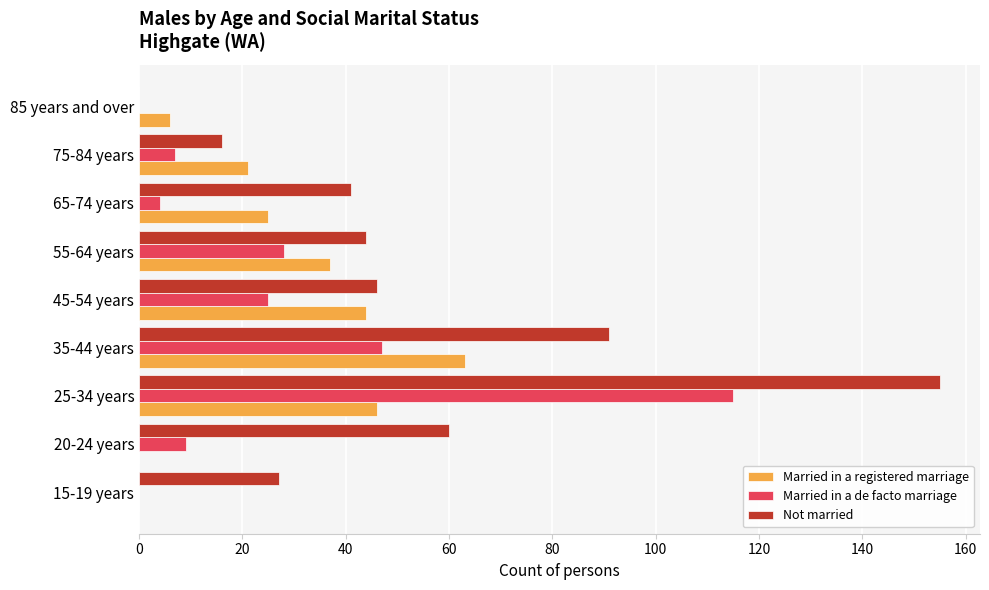

What is the sum of the Married in a de facto marriage values at 35-44 years and 55-64 years?

75